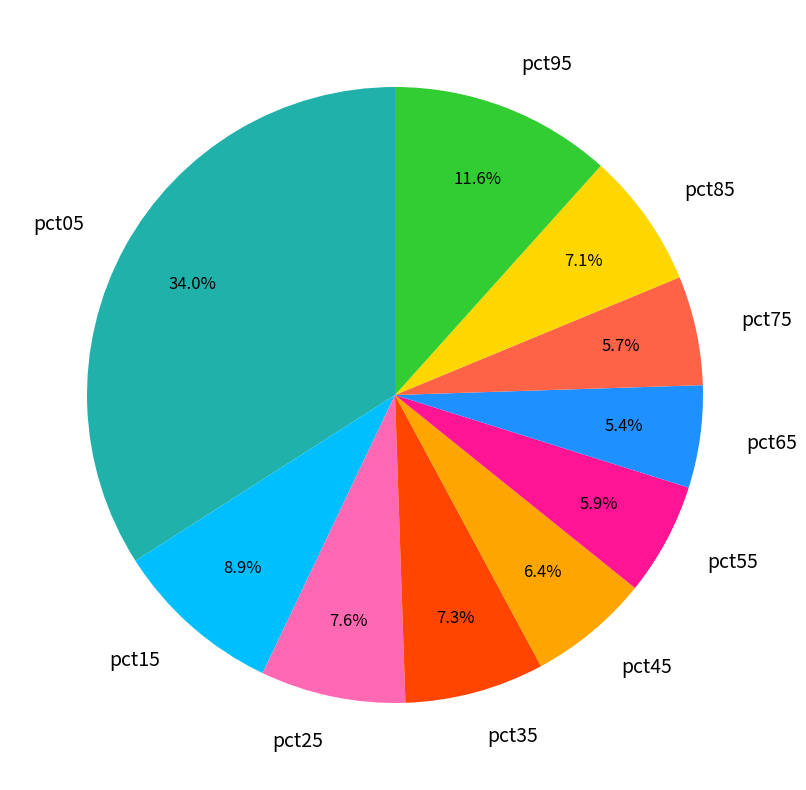

Is it true that pct05 is 34% of the pie?

True